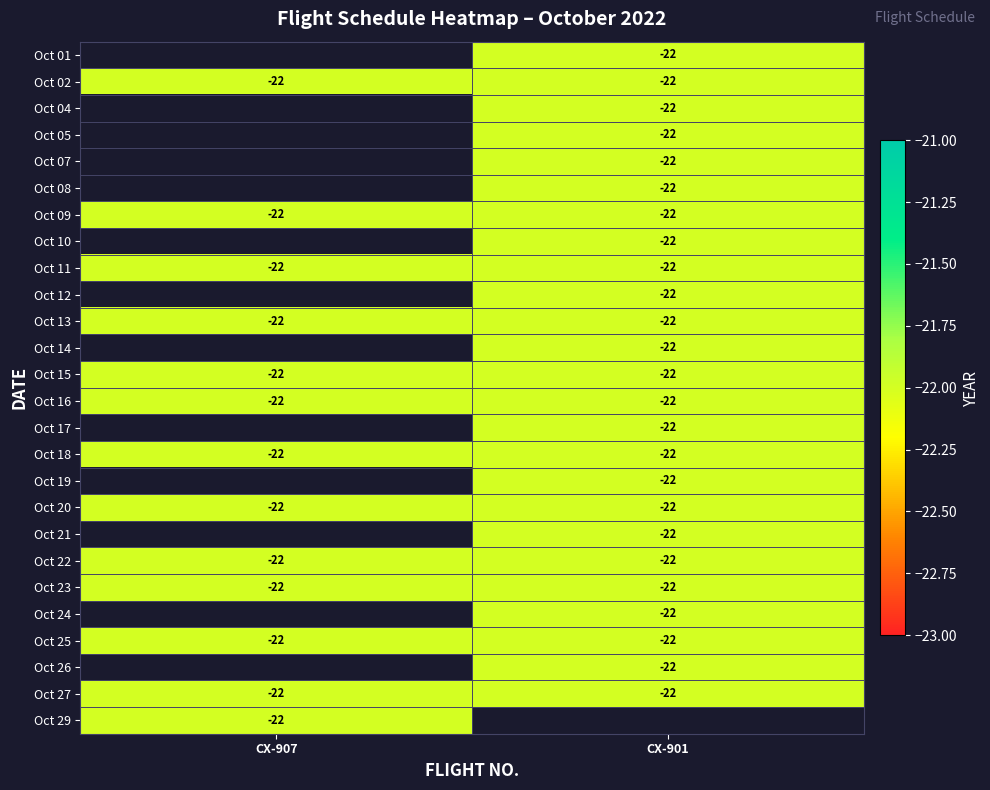

What is the smallest value displayed?

-22.0